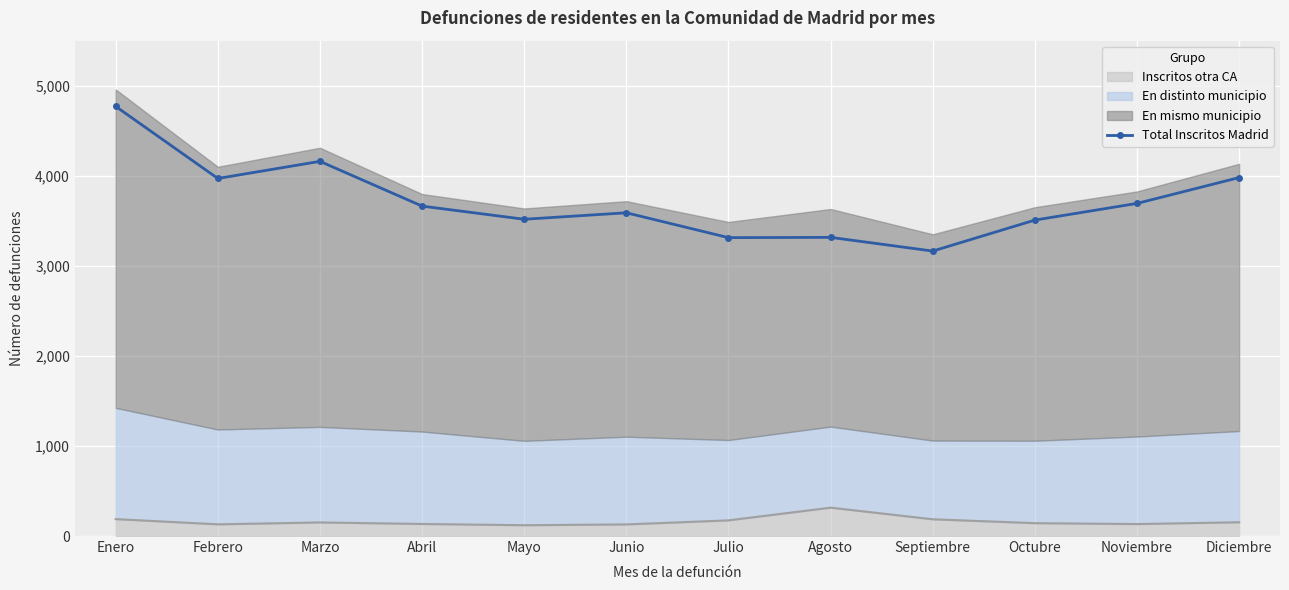

Where is the first local maximum?

Marzo